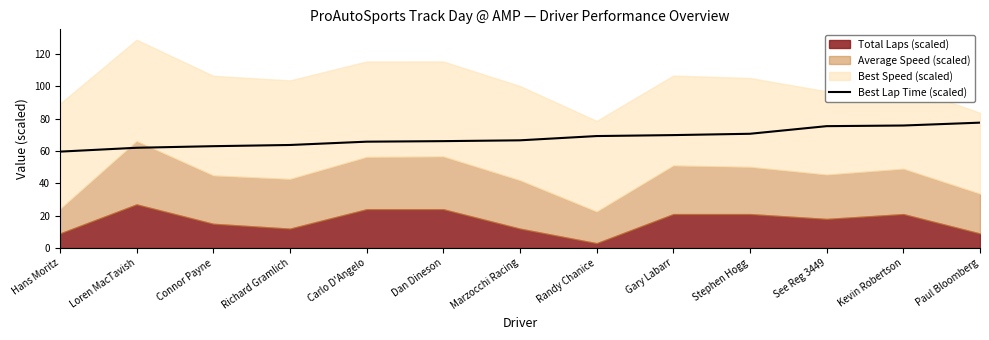

The Best Lap Time (scaled) series shows 30.3 at Carlo D'Angelo. True or false?

False